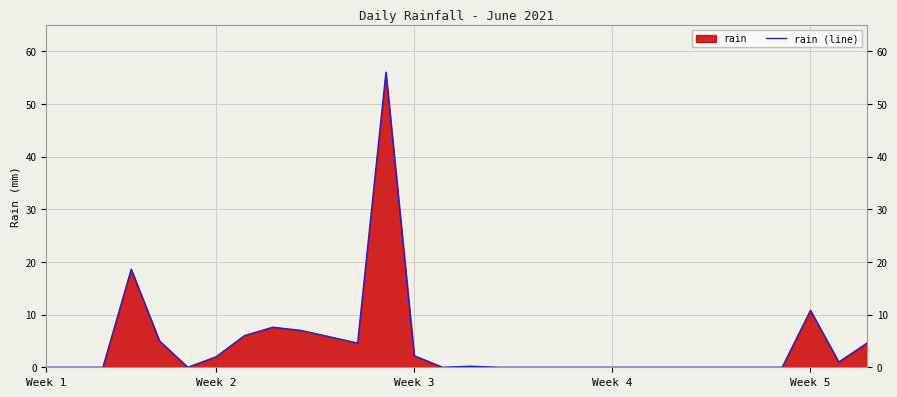

Reading right to left, list all the values displayed in this chart.

4.6	1.0	10.8	0.0	0.0	0.0	0.0	0.0	0.0	0.0	0.0	0.0	0.0	0.0	0.2	0.0	2.2	56.0	4.6	5.8	7.0	7.6	6.0	2.0	0.0	5.0	18.6	0.0	0.0	0.0